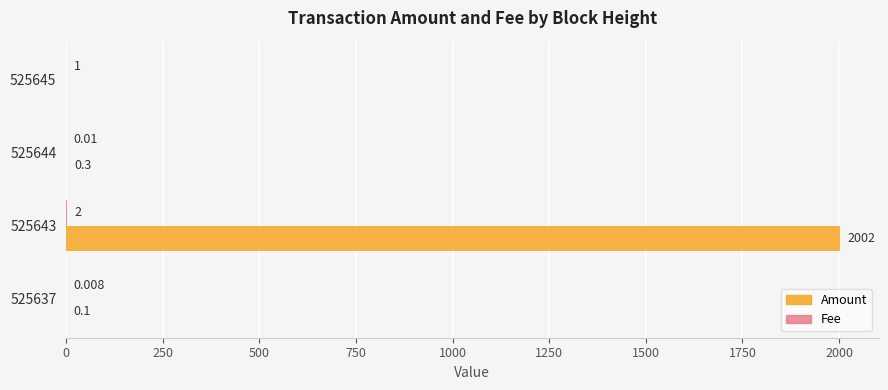

What is the average value of the Amount series?

500.6